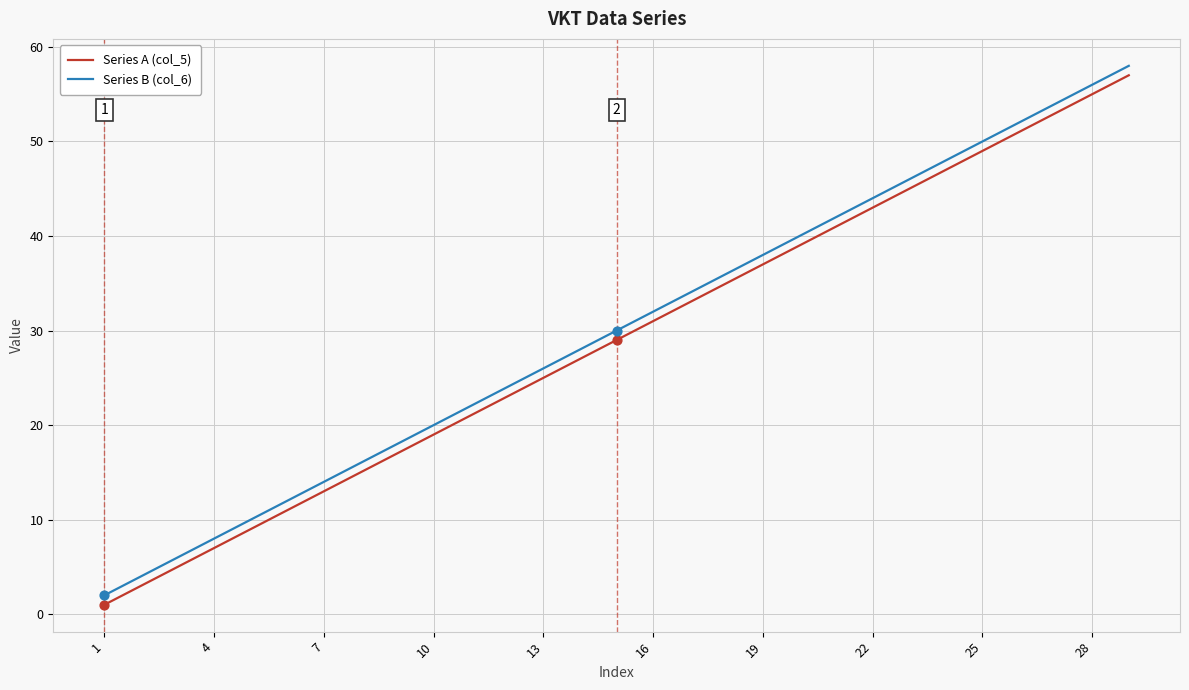

True or false: Series A (col_5) and Series B (col_6) cross at least once.

False